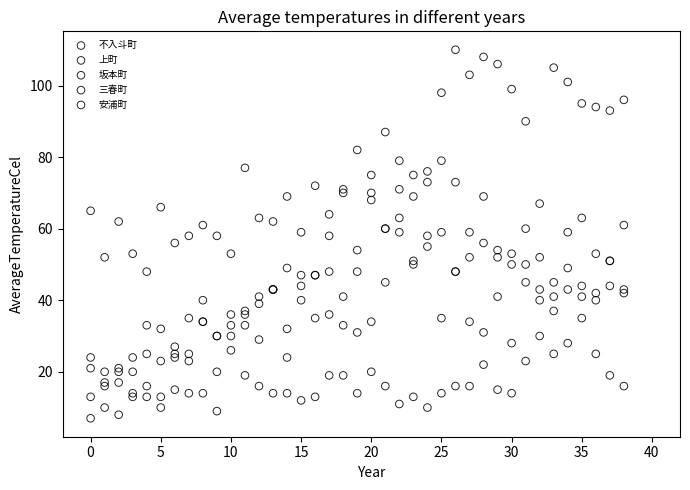

Which series contains the highest Y value?

三春町